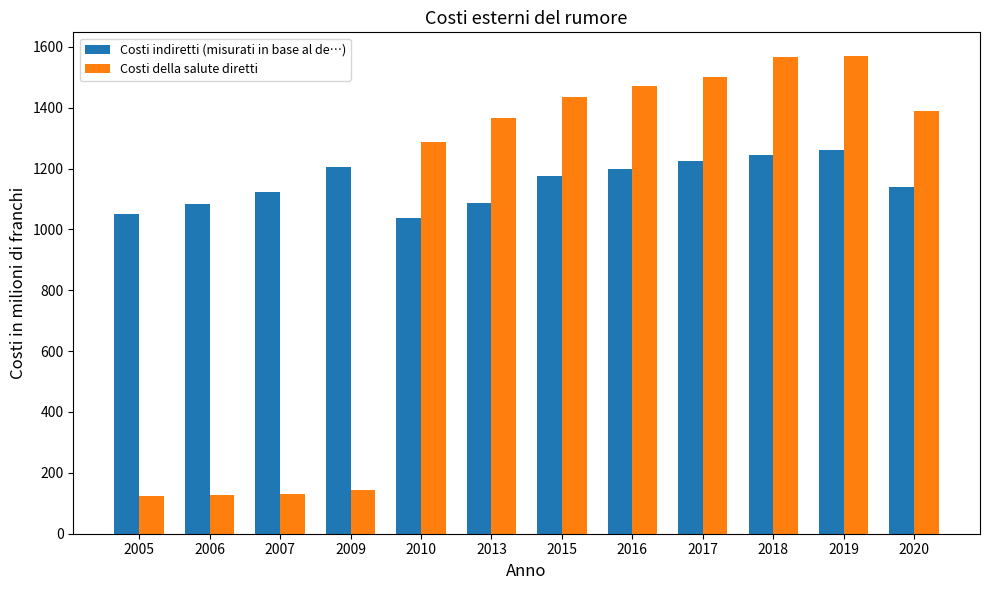

The value of Costi indiretti (misurati in base al de…) at 2015 is 722. True or false?

False